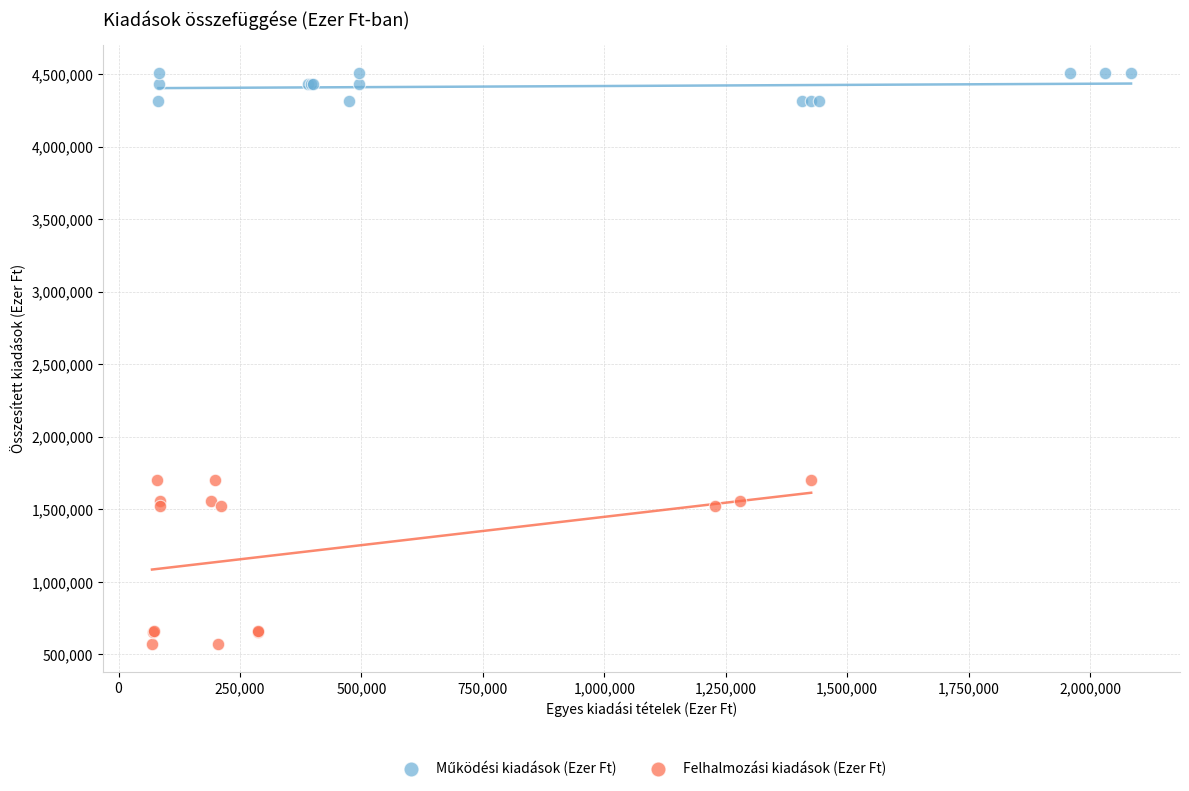

Which series contains the lowest Y value?

Felhalmozási kiadások (Ezer Ft)